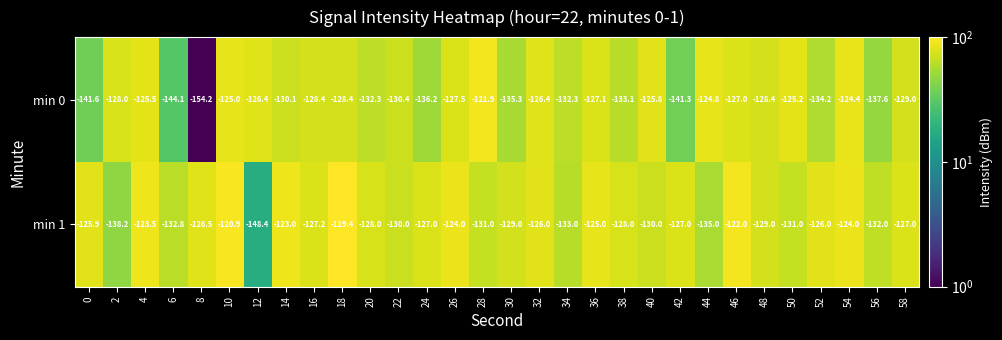

At which label is min 0 closest to -138?

56